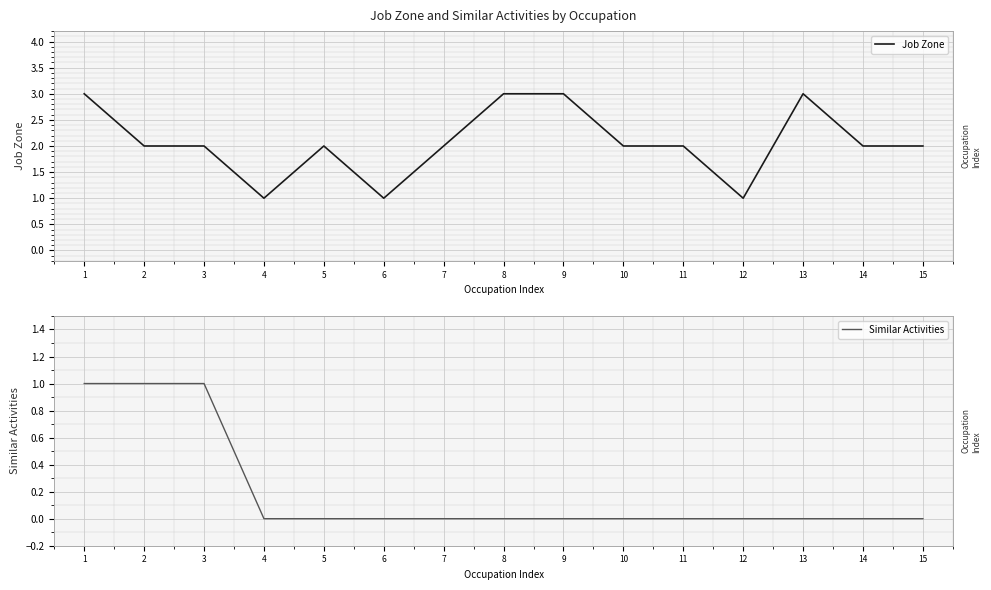

Reading right to left, what are all the values shown in this chart?

Job Zone: 2	2	3	1	2	2	3	3	2	1	2	1	2	2	3
Similar Activities: 0	0	0	0	0	0	0	0	0	0	0	0	1	1	1